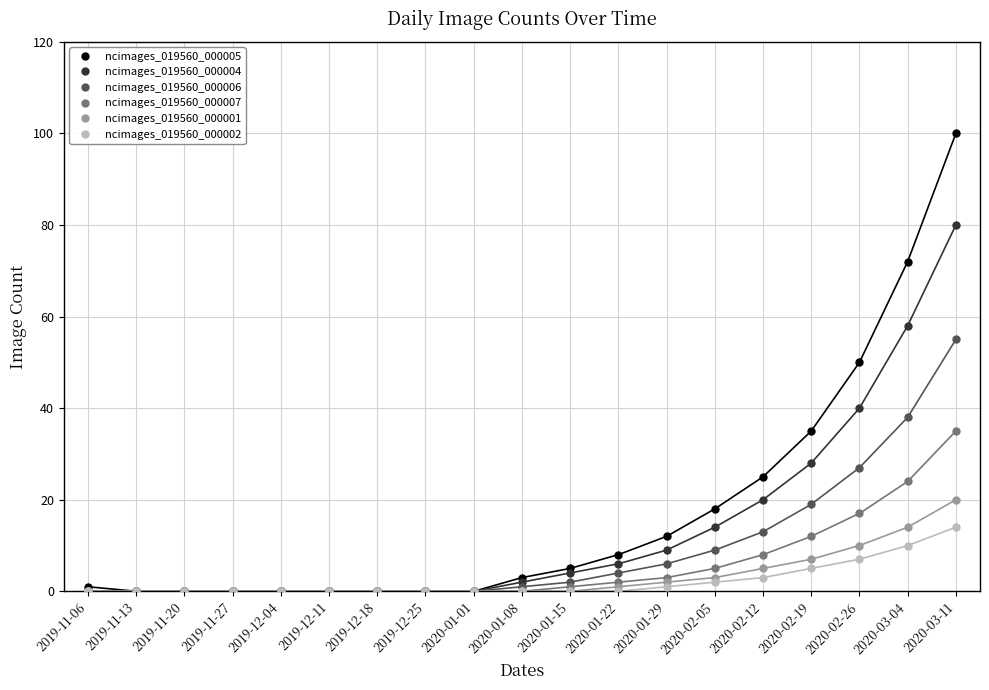

What is the greatest value displayed?

100